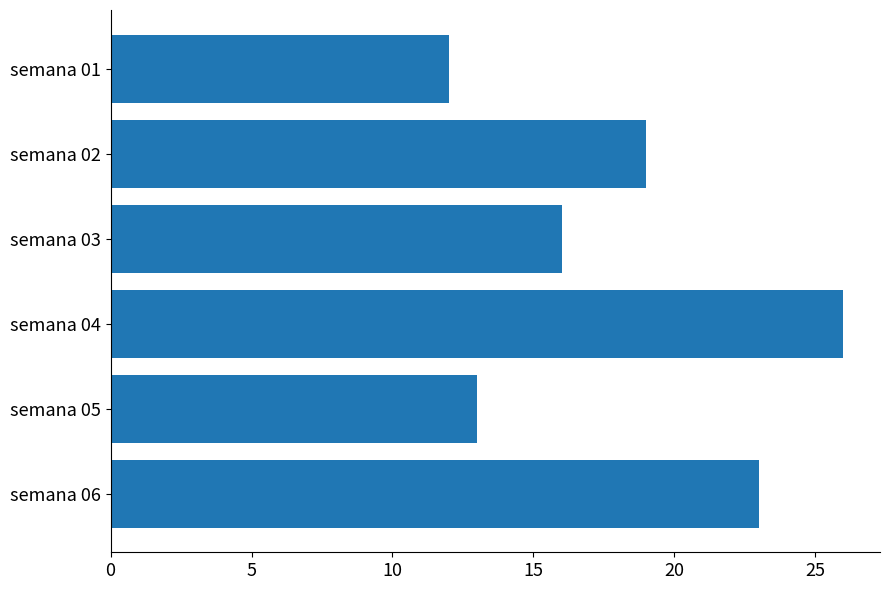

What is the sum of all values?

109